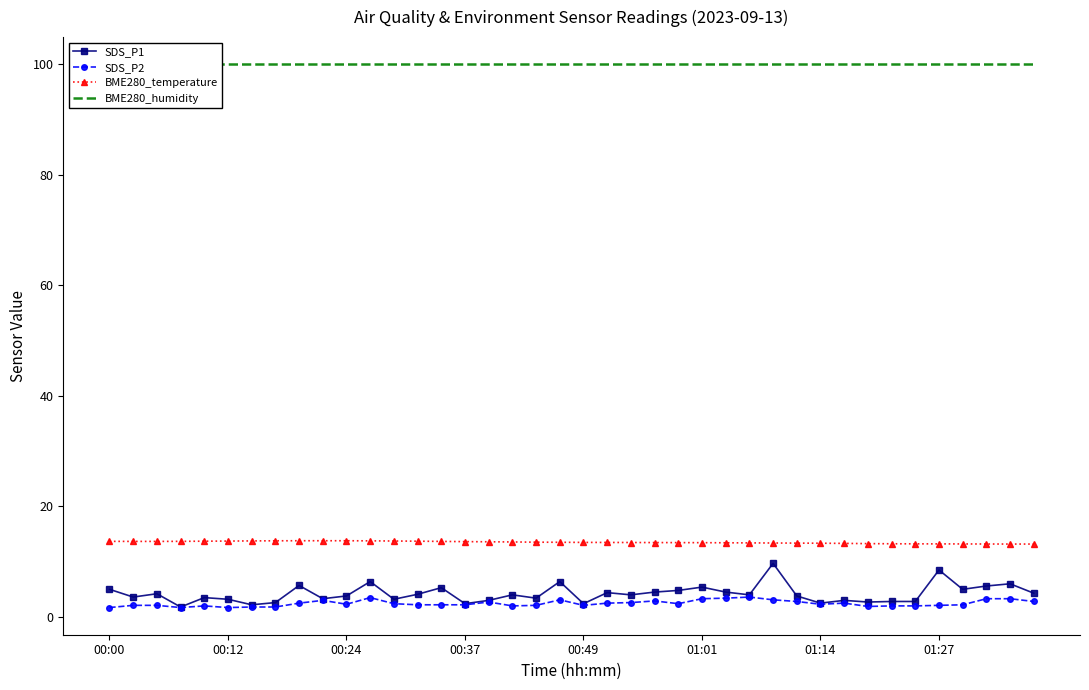

What is the minimum value for SDS_P1?

1.8